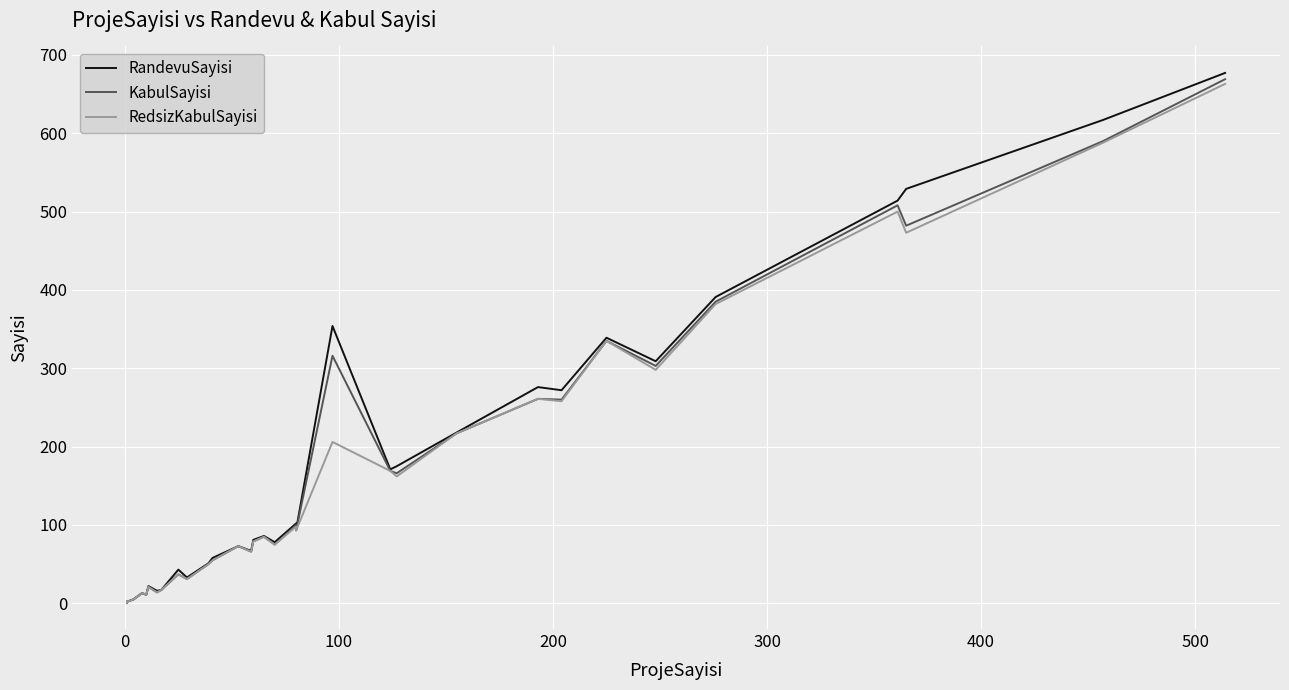

True or false: RandevuSayisi and KabulSayisi intersect in this chart.

False